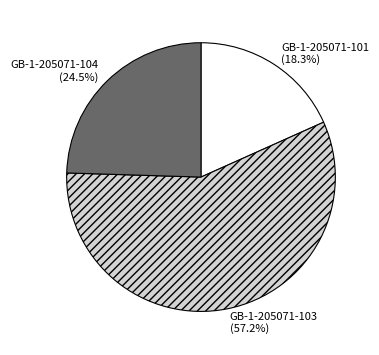

How many segments does this pie chart have?

3